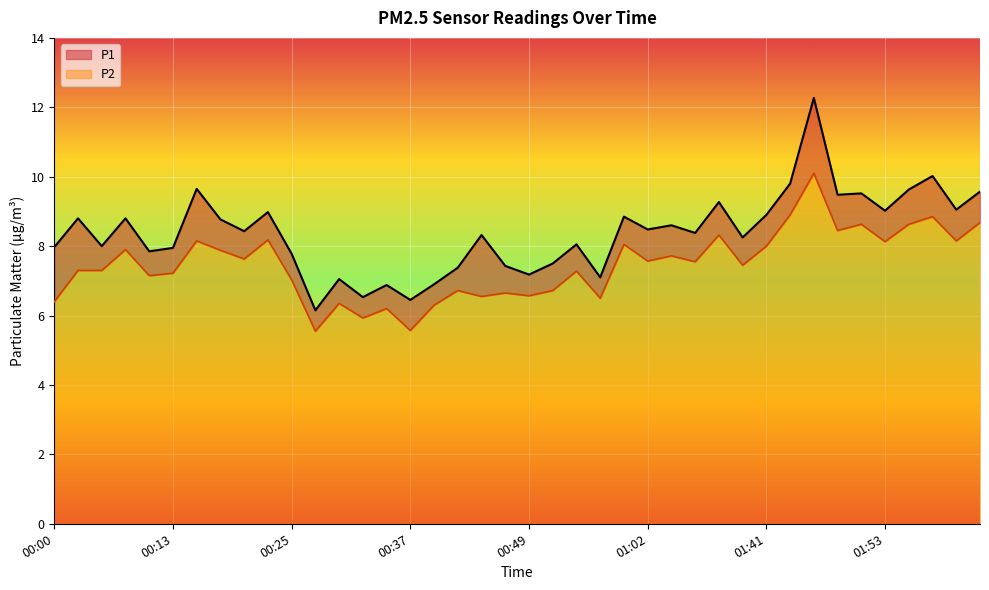

How many data points in P2 are less than 7?

13